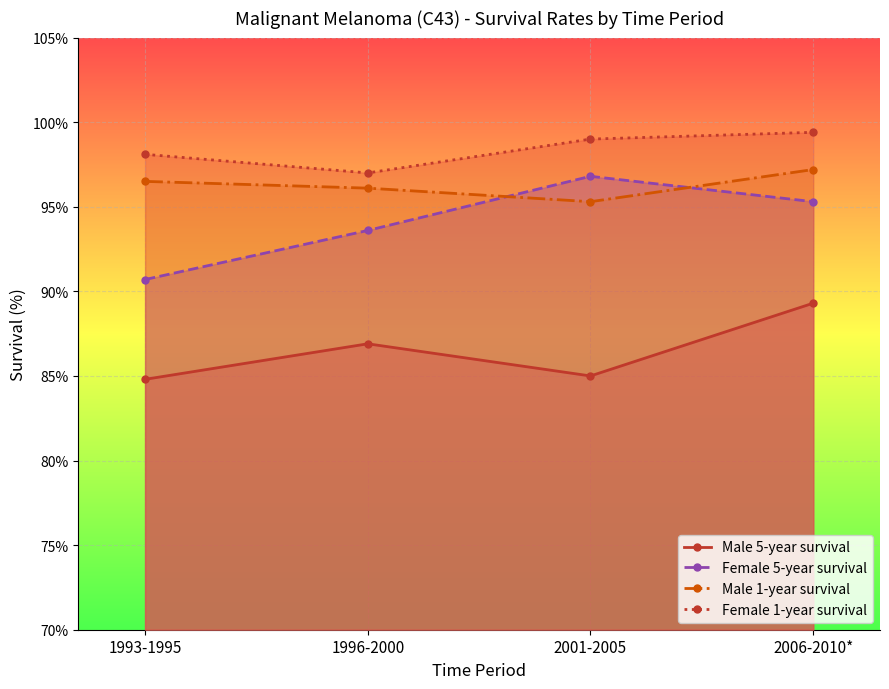

True or false: Male 1-year survival and Male 5-year survival intersect in this chart.

False